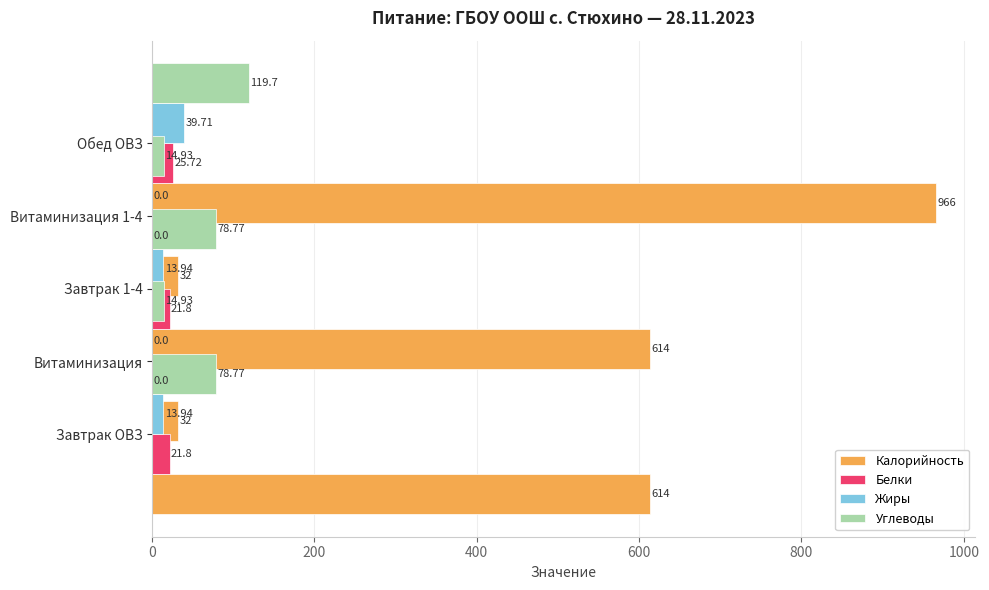

How many categories are shown in the chart?

5